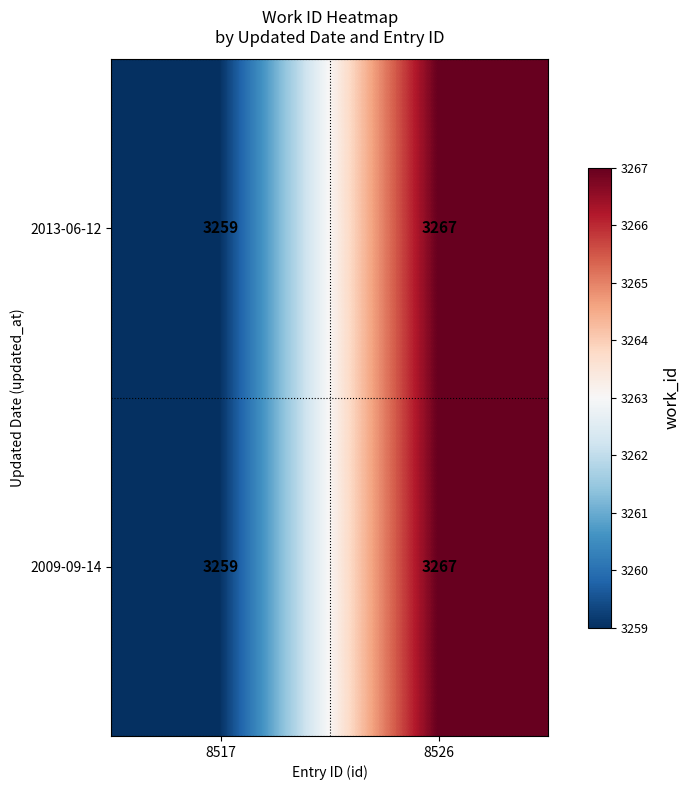

True or false: 2009-09-14 has a value of 4936 at 8526.

False